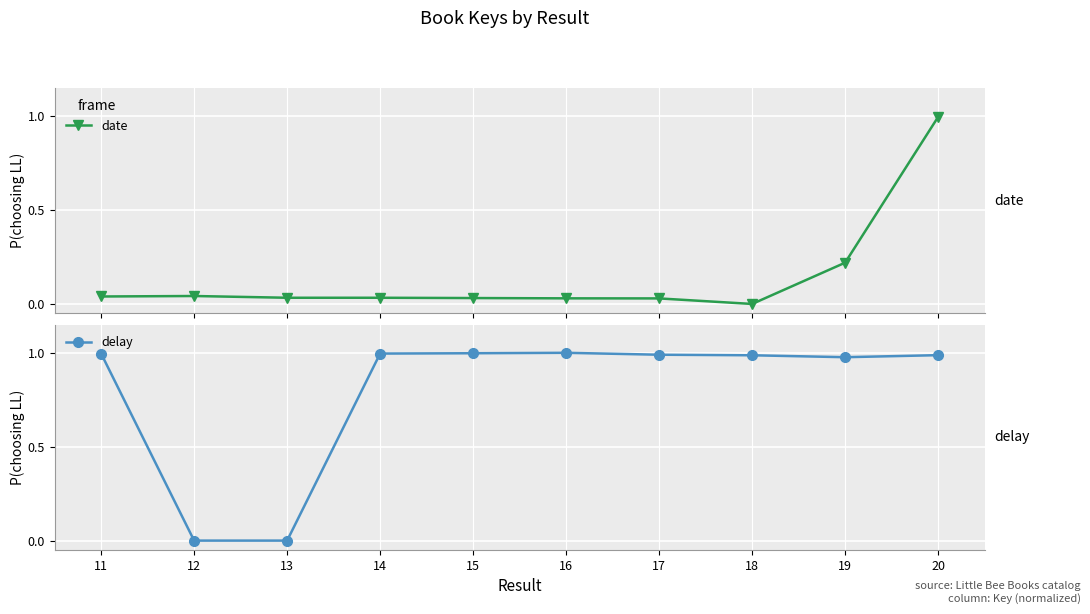

True or false: date has a value of 1.6 at 20.

False